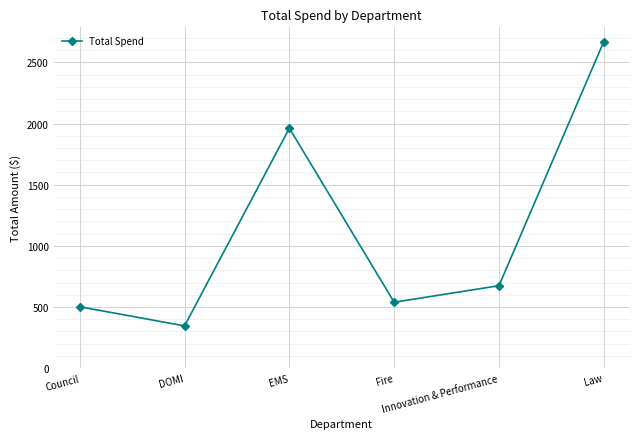

Which label corresponds to the smallest value in the chart?

DOMI